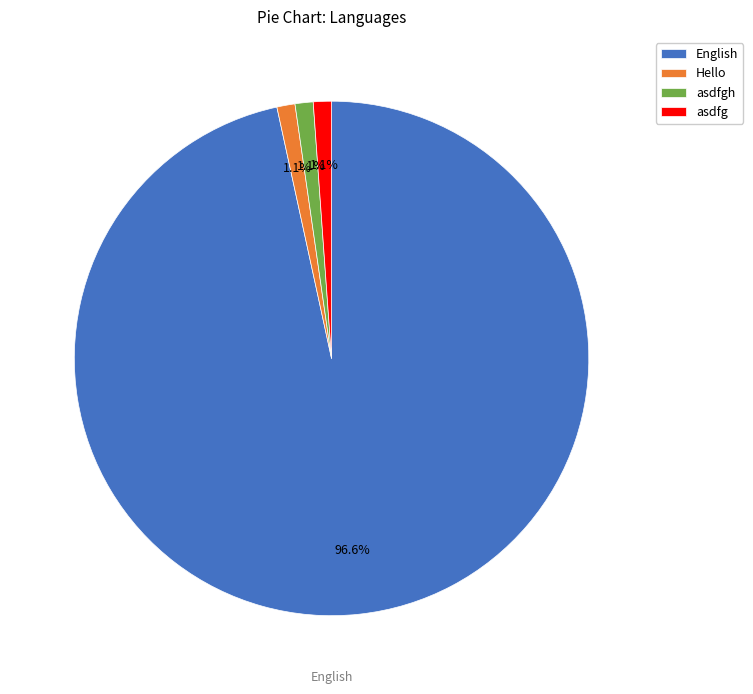

Is there a majority slice in this chart?

Yes